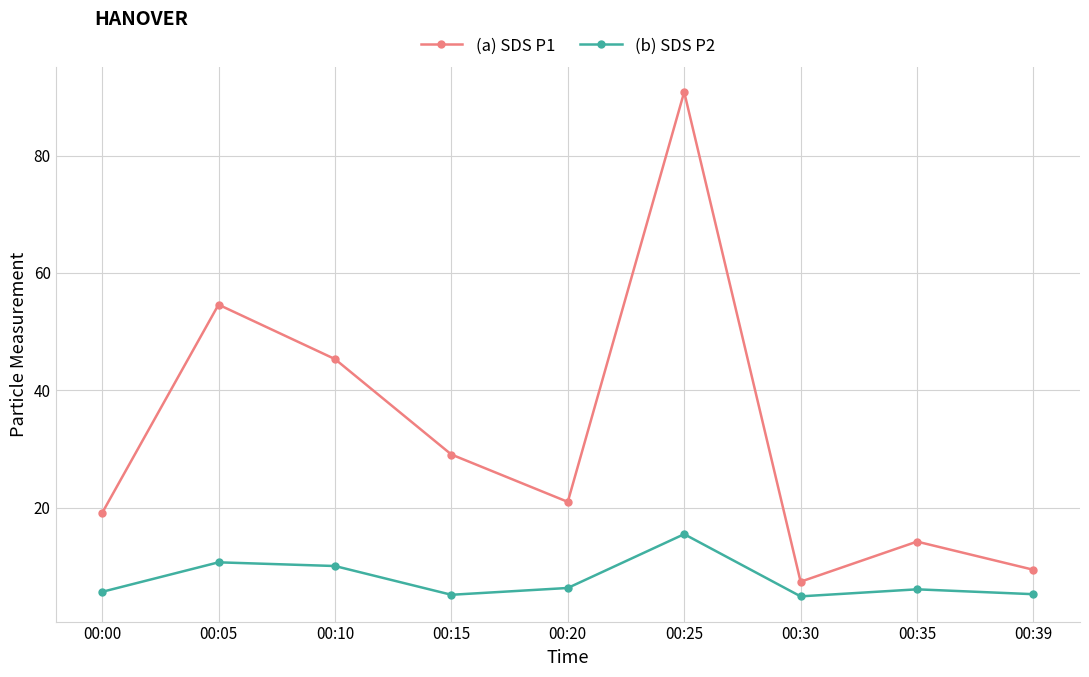

Which category has the lowest value in the (a) SDS P1 series?

00:30